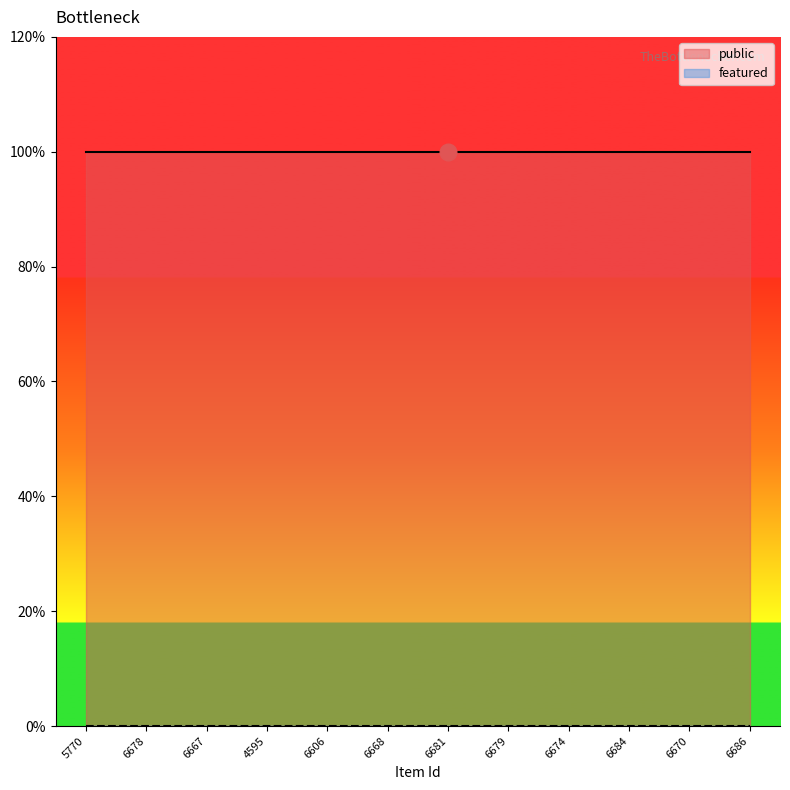

Reading right to left, what are all the values shown in this chart?

public: 6686=1	6670=1	6684=1	6674=1	6679=1	6681=1	6668=1	6606=1	4595=1	6667=1	6678=1	5770=1
featured: 6686=0	6670=0	6684=0	6674=0	6679=0	6681=0	6668=0	6606=0	4595=0	6667=0	6678=0	5770=0